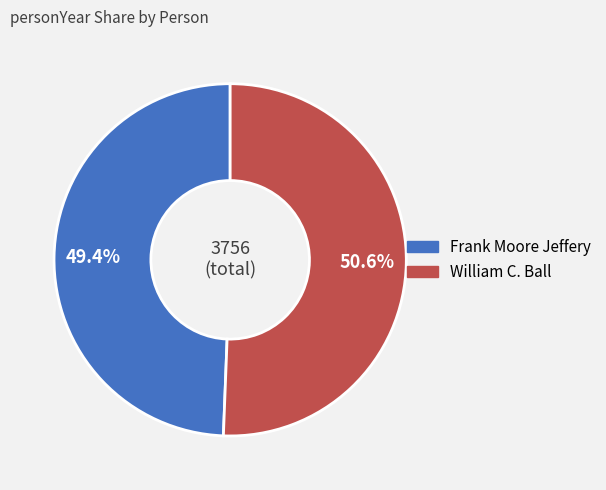

Is the sum of Frank Moore Jeffery and William C. Ball greater than half?

Yes